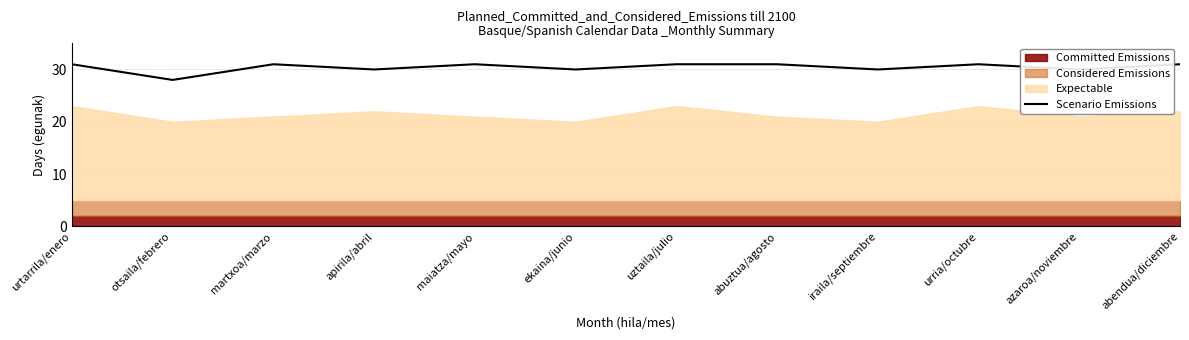

At which category does the chart reach its minimum across all series?

otsaila/febrero